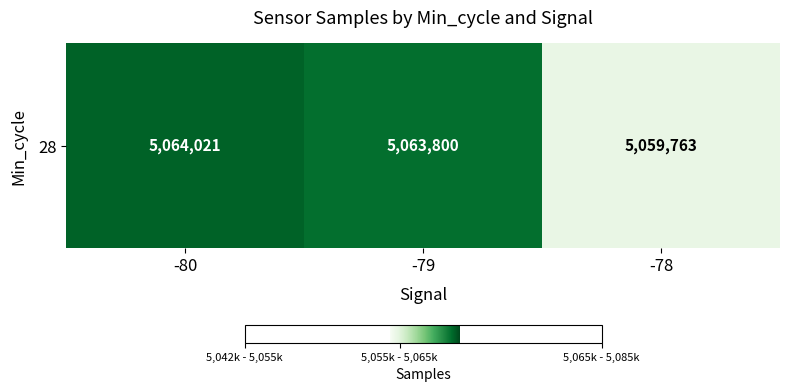

Which has a higher value, -79 or -80?

-80